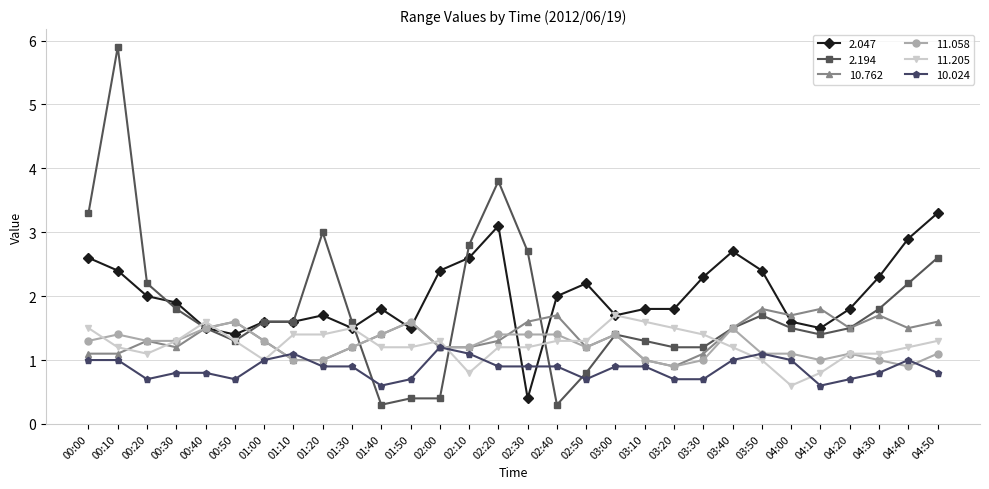

Reading right to left, list all the values displayed in this chart.

2.047: 04:50=3.3	04:40=2.9	04:30=2.3	04:20=1.8	04:10=1.5	04:00=1.6	03:50=2.4	03:40=2.7	03:30=2.3	03:20=1.8	03:10=1.8	03:00=1.7	02:50=2.2	02:40=2.0	02:30=0.4	02:20=3.1	02:10=2.6	02:00=2.4	01:50=1.5	01:40=1.8	01:30=1.5	01:20=1.7	01:10=1.6	01:00=1.6	00:50=1.4	00:40=1.5	00:30=1.9	00:20=2.0	00:10=2.4	00:00=2.6
2.194: 04:50=2.6	04:40=2.2	04:30=1.8	04:20=1.5	04:10=1.4	04:00=1.5	03:50=1.7	03:40=1.5	03:30=1.2	03:20=1.2	03:10=1.3	03:00=1.4	02:50=0.8	02:40=0.3	02:30=2.7	02:20=3.8	02:10=2.8	02:00=0.4	01:50=0.4	01:40=0.3	01:30=1.6	01:20=3.0	01:10=1.6	01:00=1.6	00:50=1.3	00:40=1.5	00:30=1.8	00:20=2.2	00:10=5.9	00:00=3.3
10.762: 04:50=1.6	04:40=1.5	04:30=1.7	04:20=1.5	04:10=1.8	04:00=1.7	03:50=1.8	03:40=1.5	03:30=1.1	03:20=0.9	03:10=1.0	03:00=1.4	02:50=1.2	02:40=1.7	02:30=1.6	02:20=1.3	02:10=1.2	02:00=1.2	01:50=1.6	01:40=1.4	01:30=1.2	01:20=1.0	01:10=1.0	01:00=1.3	00:50=1.6	00:40=1.5	00:30=1.2	00:20=1.3	00:10=1.1	00:00=1.1
11.058: 04:50=1.1	04:40=0.9	04:30=1.0	04:20=1.1	04:10=1.0	04:00=1.1	03:50=1.1	03:40=1.5	03:30=1.0	03:20=0.9	03:10=1.0	03:00=1.4	02:50=1.2	02:40=1.4	02:30=1.4	02:20=1.4	02:10=1.2	02:00=1.2	01:50=1.6	01:40=1.4	01:30=1.2	01:20=1.0	01:10=1.0	01:00=1.3	00:50=1.6	00:40=1.5	00:30=1.3	00:20=1.3	00:10=1.4	00:00=1.3
11.205: 04:50=1.3	04:40=1.2	04:30=1.1	04:20=1.1	04:10=0.8	04:00=0.6	03:50=1.0	03:40=1.2	03:30=1.4	03:20=1.5	03:10=1.6	03:00=1.7	02:50=1.3	02:40=1.3	02:30=1.2	02:20=1.2	02:10=0.8	02:00=1.3	01:50=1.2	01:40=1.2	01:30=1.5	01:20=1.4	01:10=1.4	01:00=1.0	00:50=1.3	00:40=1.6	00:30=1.3	00:20=1.1	00:10=1.2	00:00=1.5
10.024: 04:50=0.8	04:40=1.0	04:30=0.8	04:20=0.7	04:10=0.6	04:00=1.0	03:50=1.1	03:40=1.0	03:30=0.7	03:20=0.7	03:10=0.9	03:00=0.9	02:50=0.7	02:40=0.9	02:30=0.9	02:20=0.9	02:10=1.1	02:00=1.2	01:50=0.7	01:40=0.6	01:30=0.9	01:20=0.9	01:10=1.1	01:00=1.0	00:50=0.7	00:40=0.8	00:30=0.8	00:20=0.7	00:10=1.0	00:00=1.0